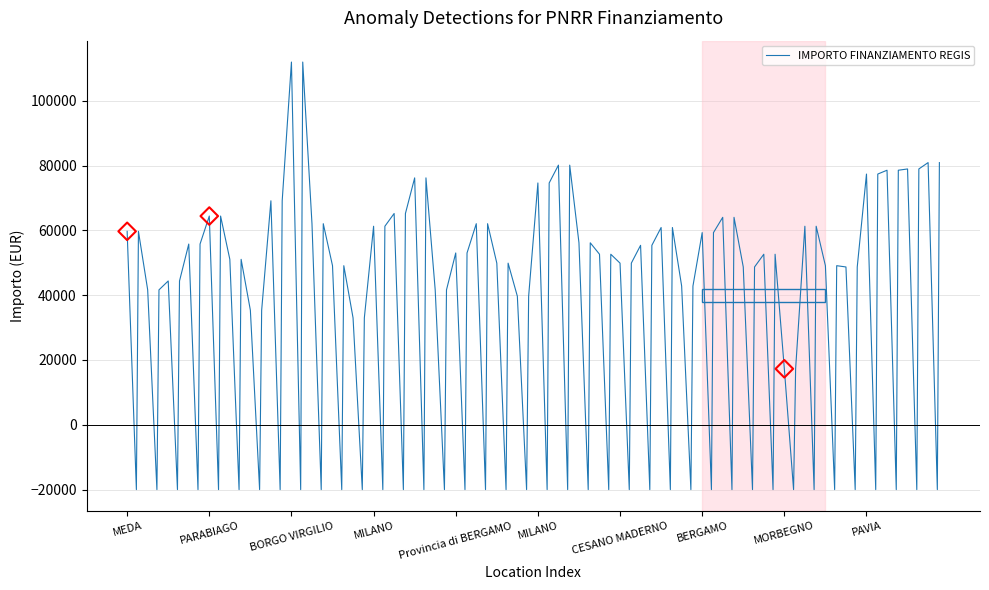

What is the maximum value shown in the chart?

111949.1